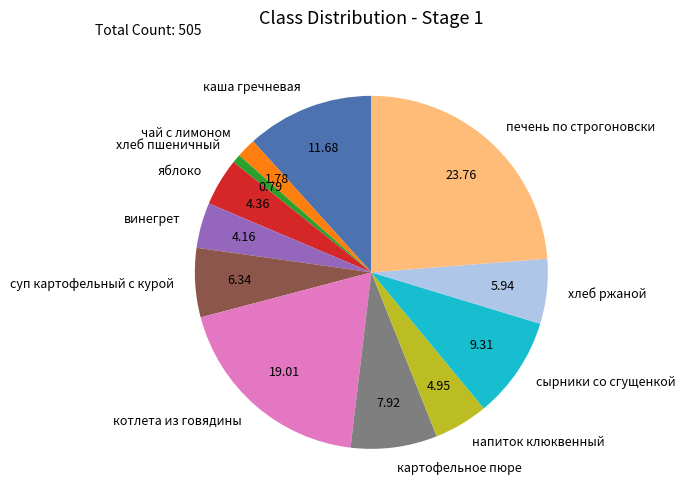

Which has a higher value, печень по строгоновски or чай с лимоном?

печень по строгоновски